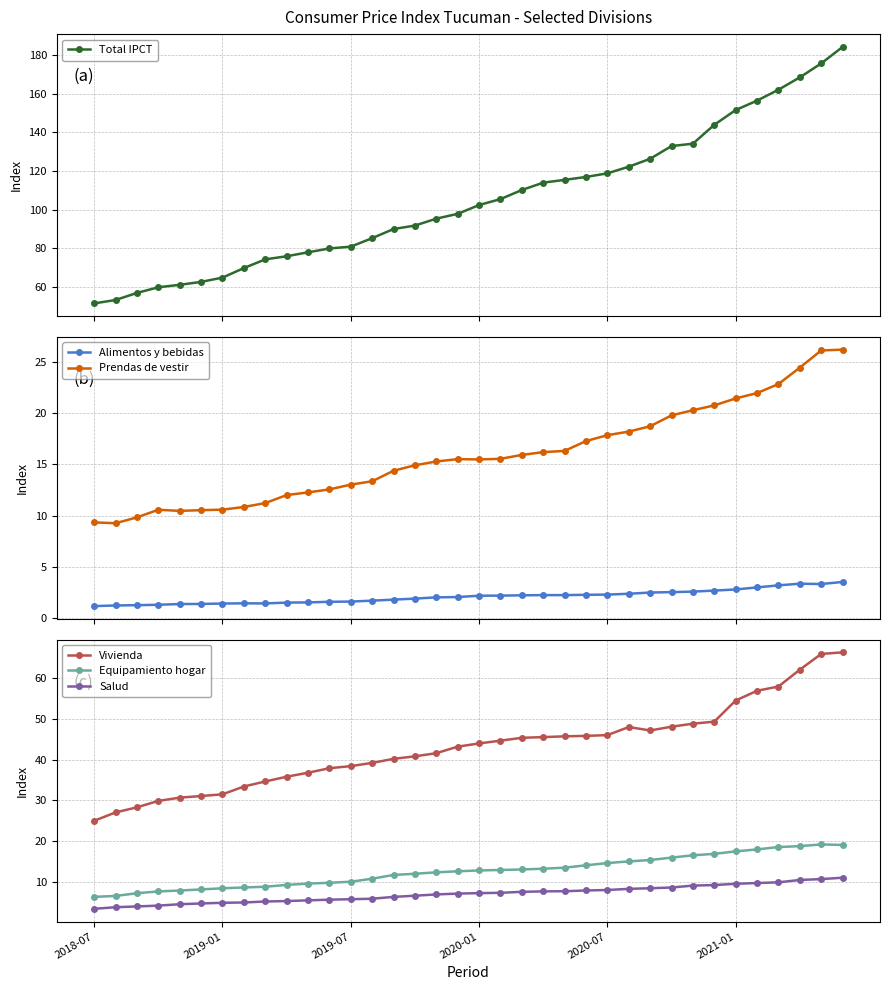

Where is Total IPCT nearest to the value 117?

23